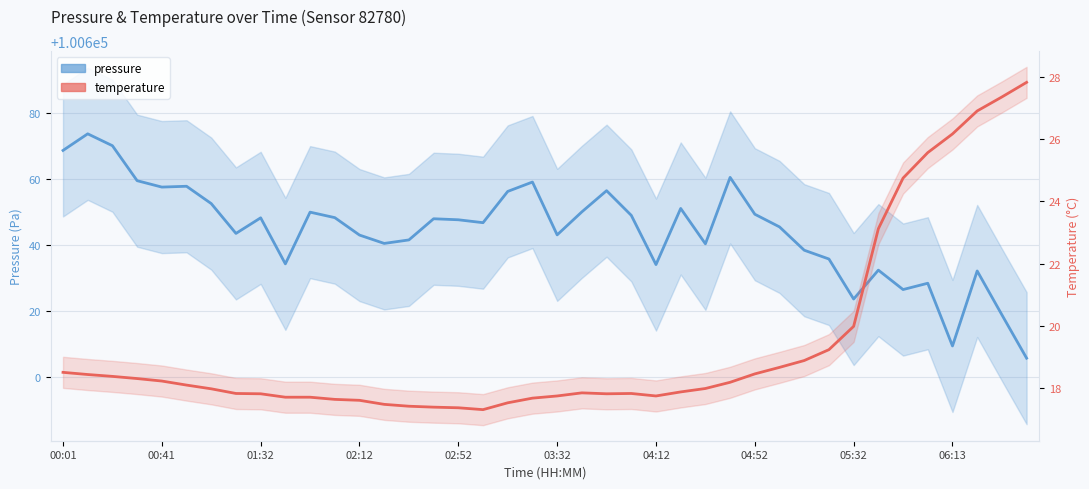

True or false: pressure and temperature cross at least once.

False